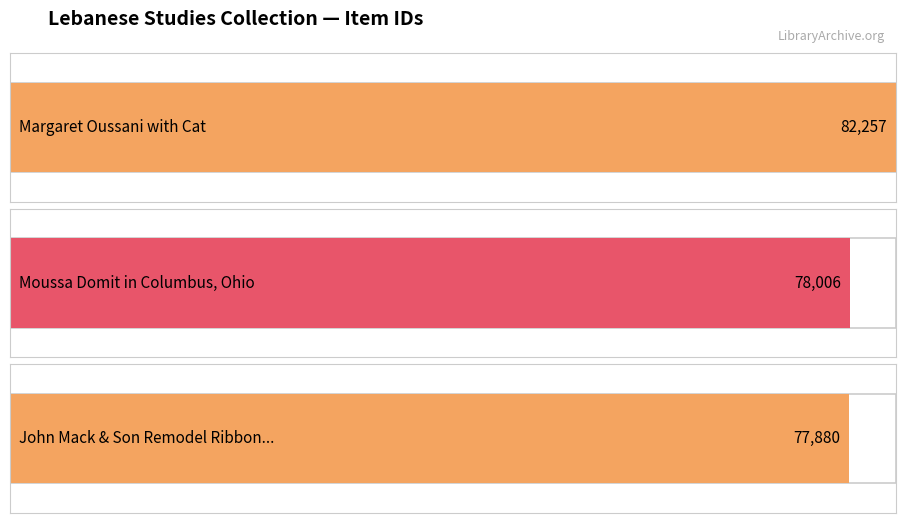

The chart shows a value of 77880 at John Mack & Son Remodel Ribbon Cutting. True or false?

True